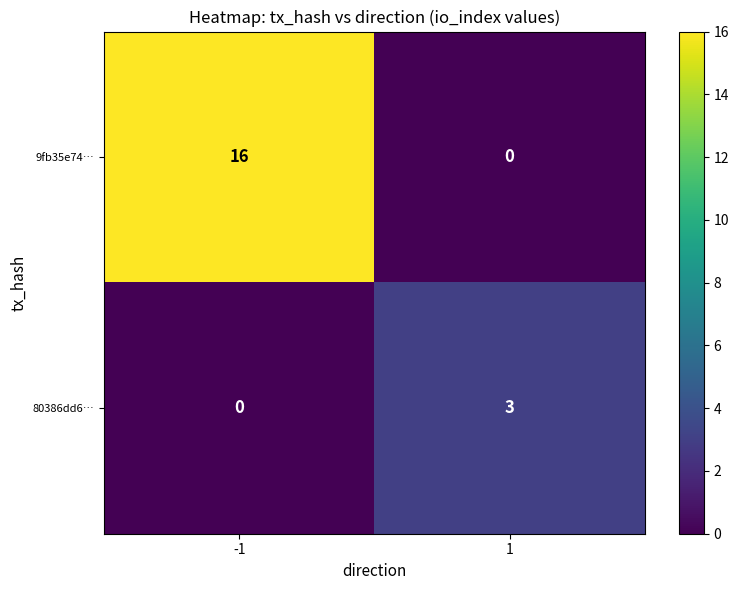

Reading left to right, transcribe all the data shown in this chart.

9fb35e74…: -1=16	1=0
80386dd6…: -1=0	1=3